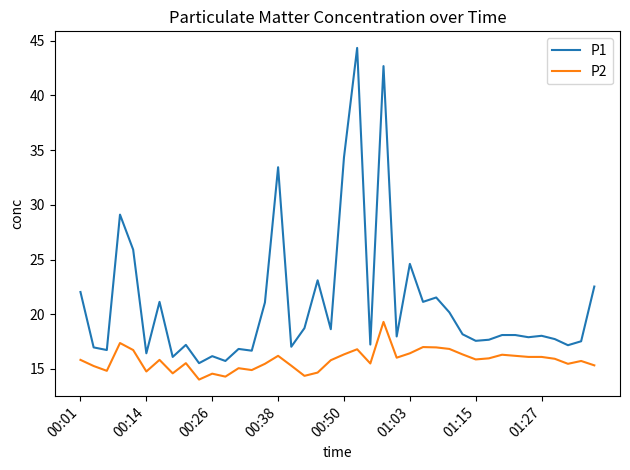

Rank the series by their maximum value, from highest to lowest.

P1, P2